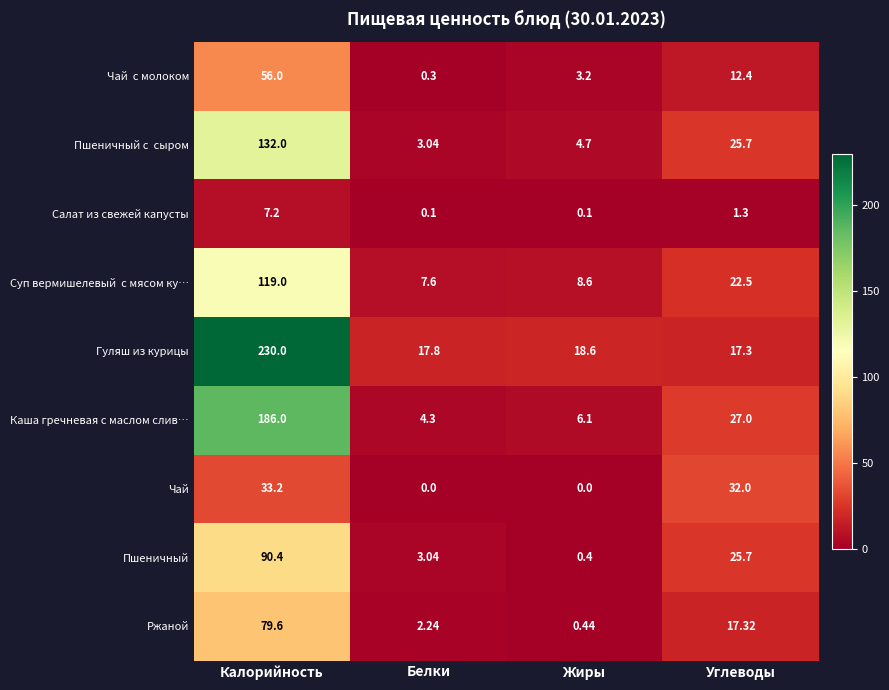

At which label does Салат из свежей капусты first exceed 1?

Калорийность